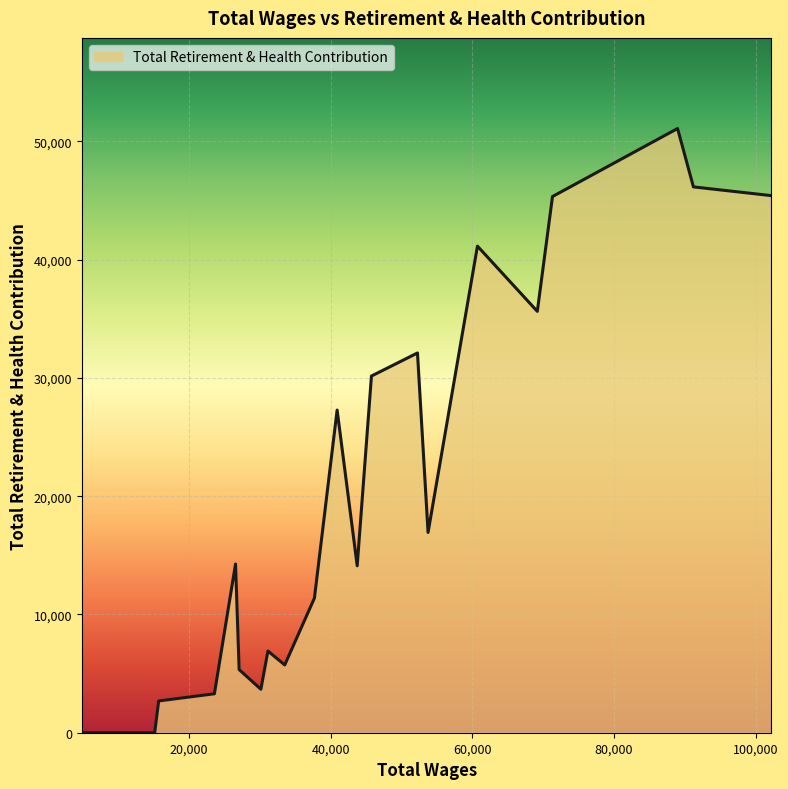

Does the chart have visible grid lines?

Yes